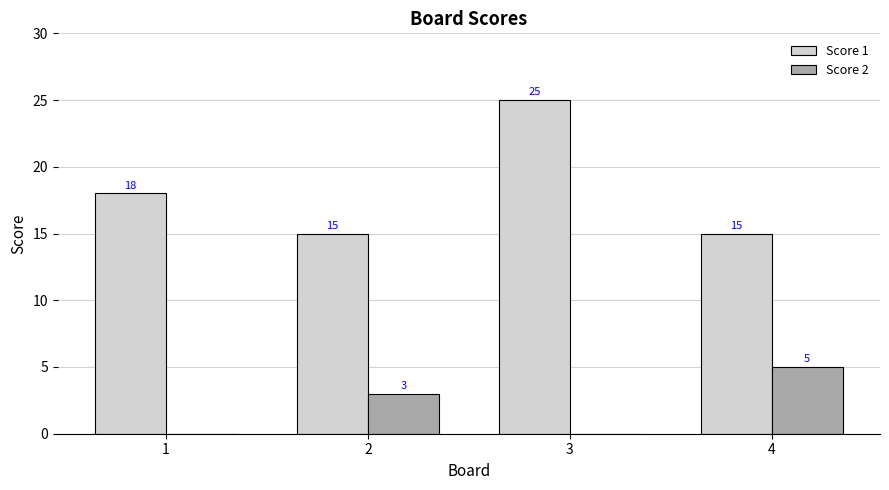

Which series changed the most between 3 and 4?

Score 1